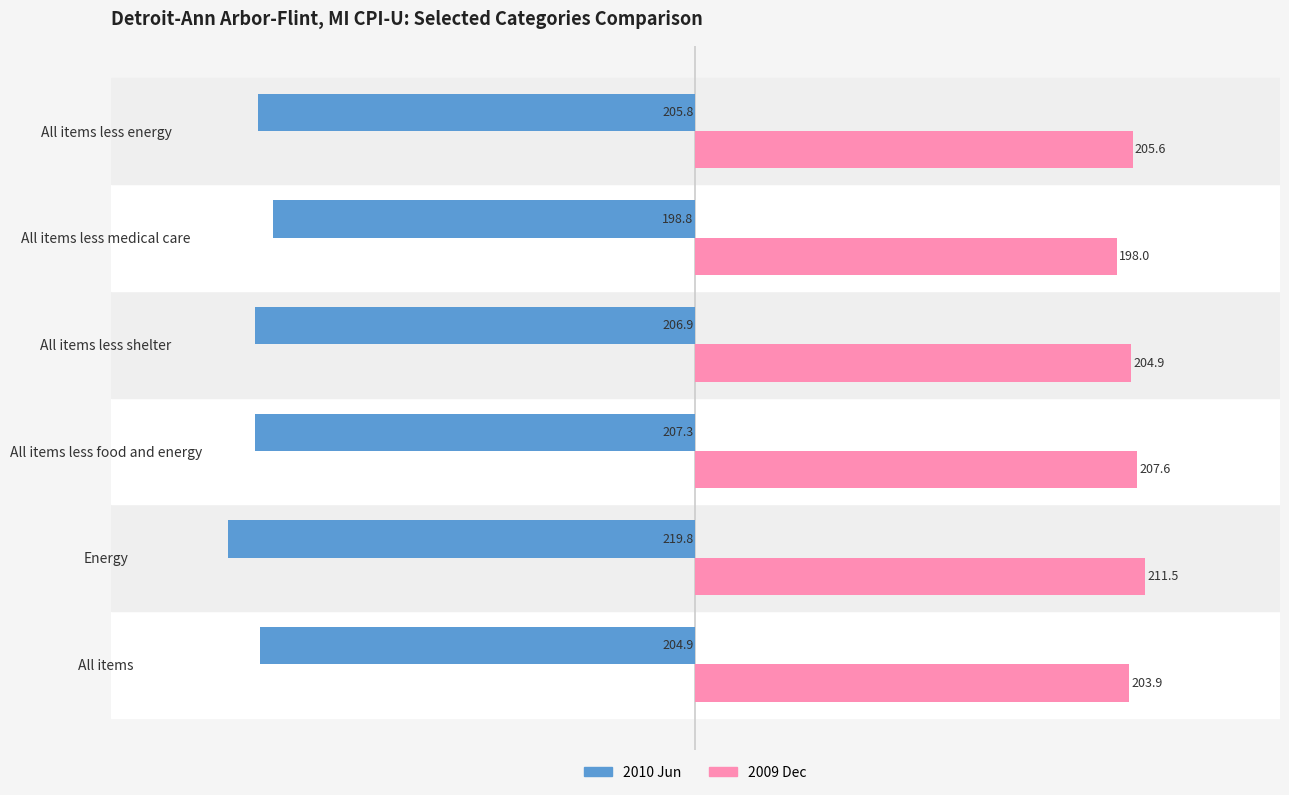

Which category has the highest value in the 2009 Dec series?

Energy